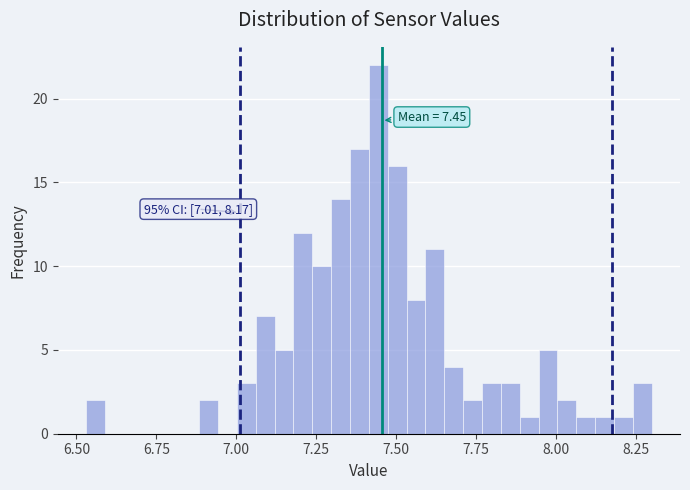

Around what value on the x-axis is the tallest bar? Give the approximate position of its centre, as read against the axis.

7.45